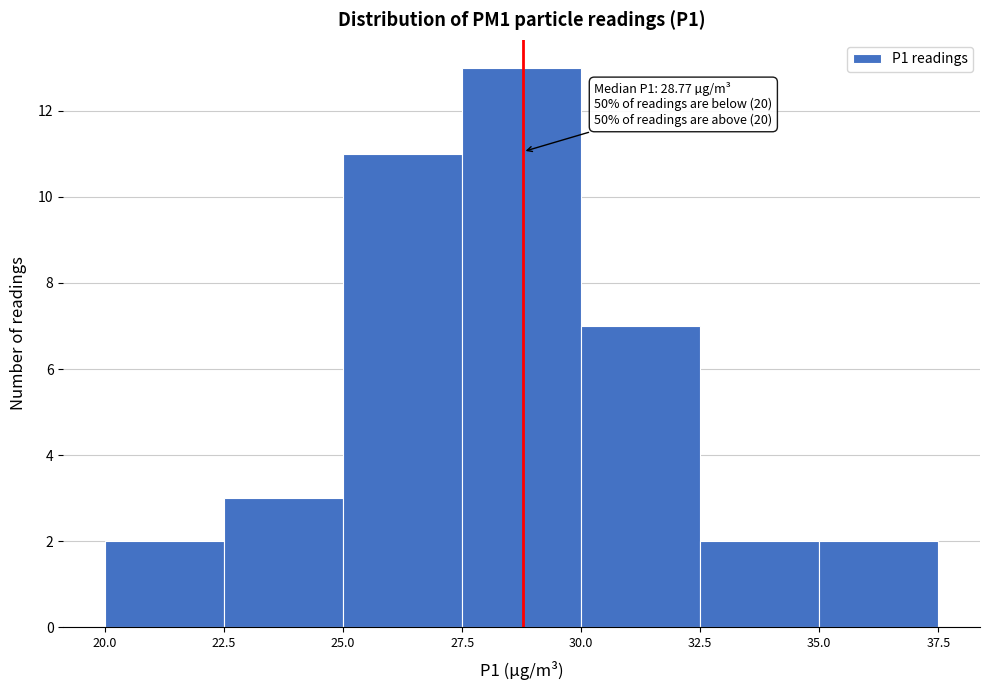

Over which range of the x-axis is the bar tallest?

27.5 to 30.0